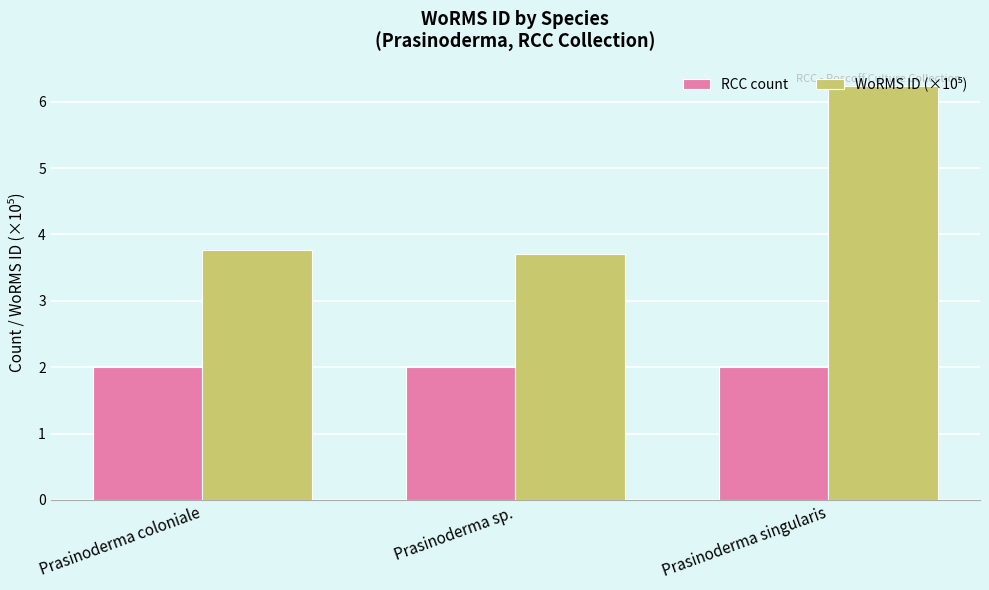

How many data points does each series have?

3